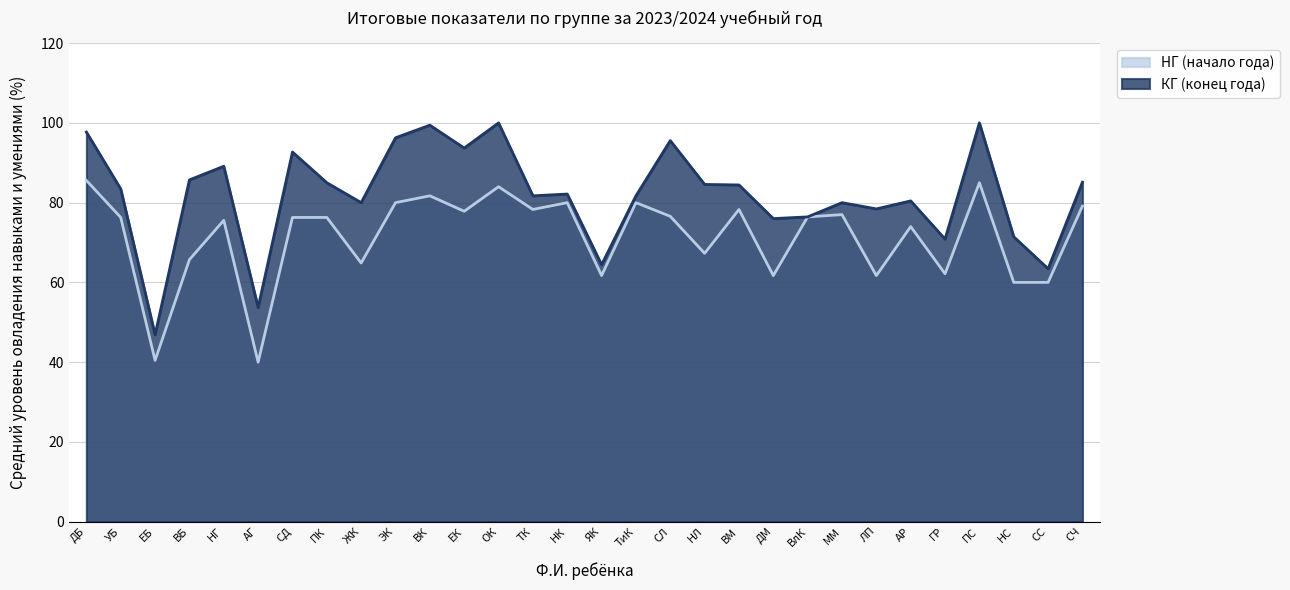

Which category has the lowest value in the КГ (конец года) series?

ЕБ